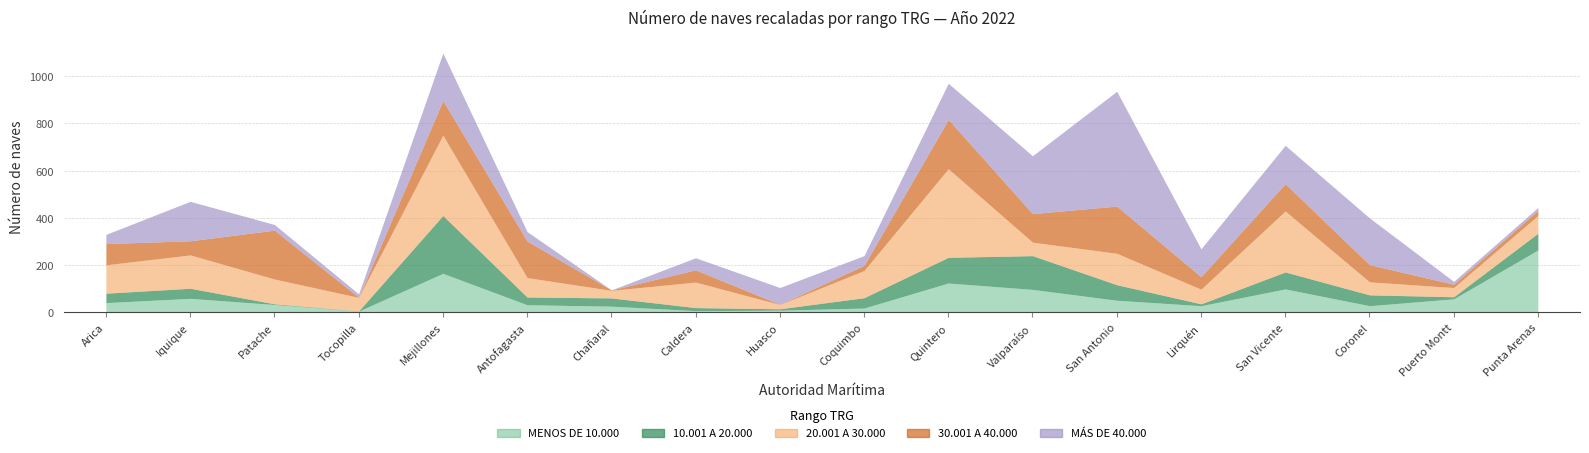

Read the 30.001 A 40.000 value at Valparaíso.

121